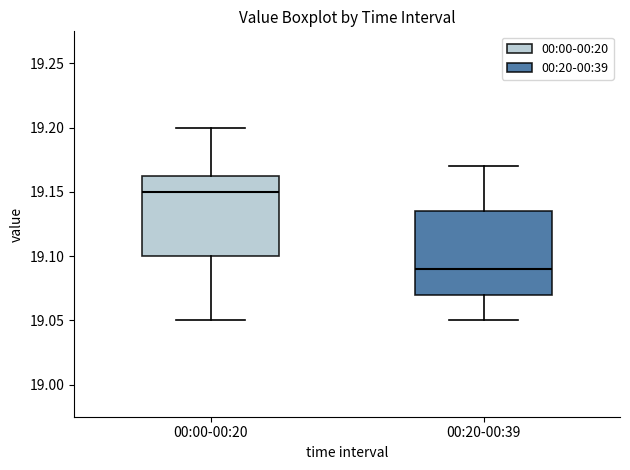

Reading left to right, read every box against the y-axis: the position of its median line, the range the box covers, and the ends of its whiskers. The values are not printed on the chart, so give them approximately, as read against the axis.

00:00-00:20: median 19.150, box 19.100 to 19.165, whiskers 19.050 to 19.200
00:20-00:39: median 19.090, box 19.070 to 19.135, whiskers 19.050 to 19.170